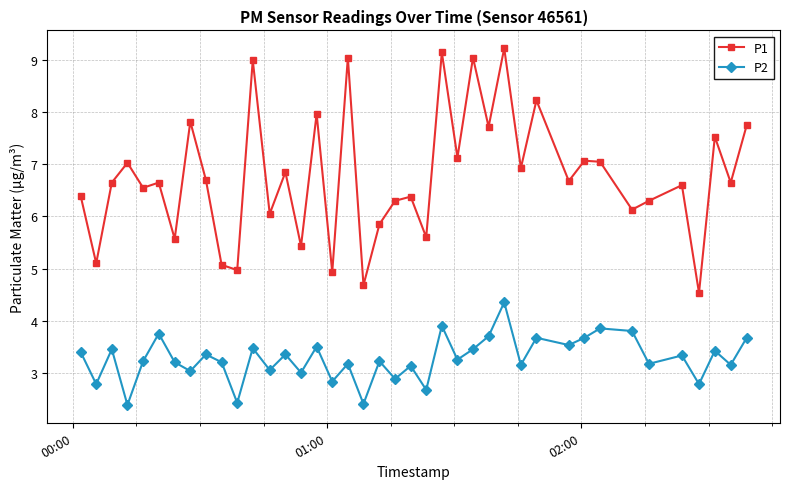

Which series has the widest spread of values?

P1